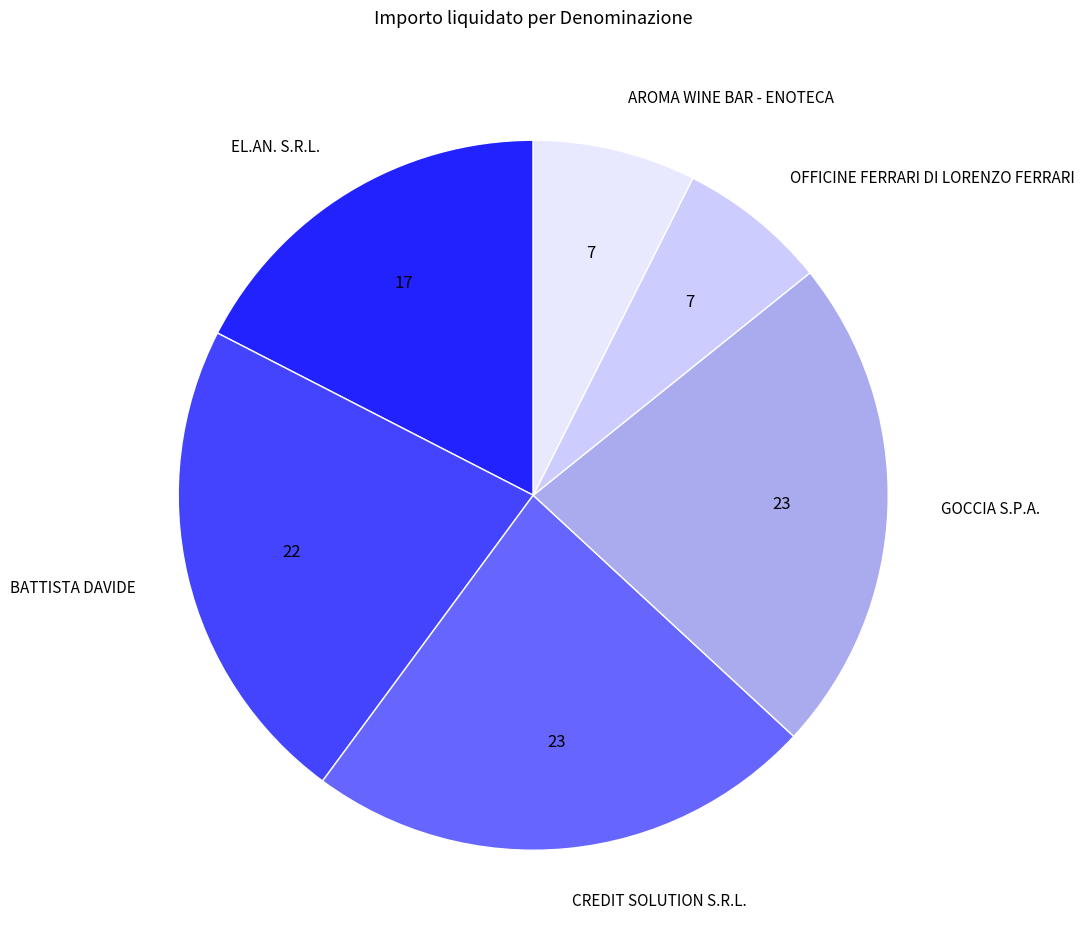

Is the sum of CREDIT SOLUTION S.R.L. and GOCCIA S.P.A. greater than half?

No